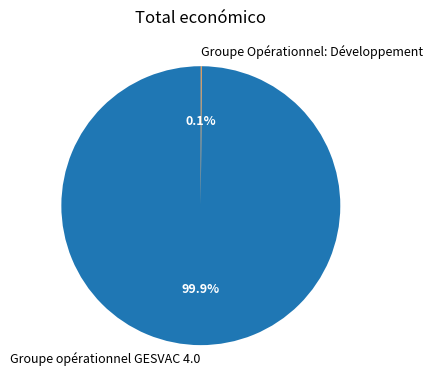

Which slice is the largest?

Groupe opérationnel GESVAC 4.0